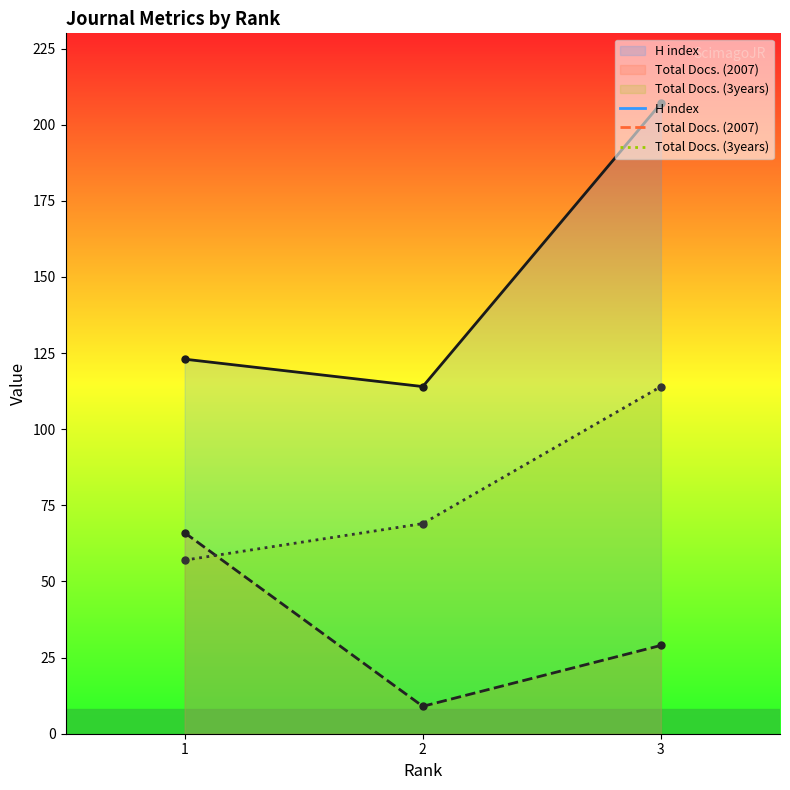

What is the minimum value shown in the chart?

9